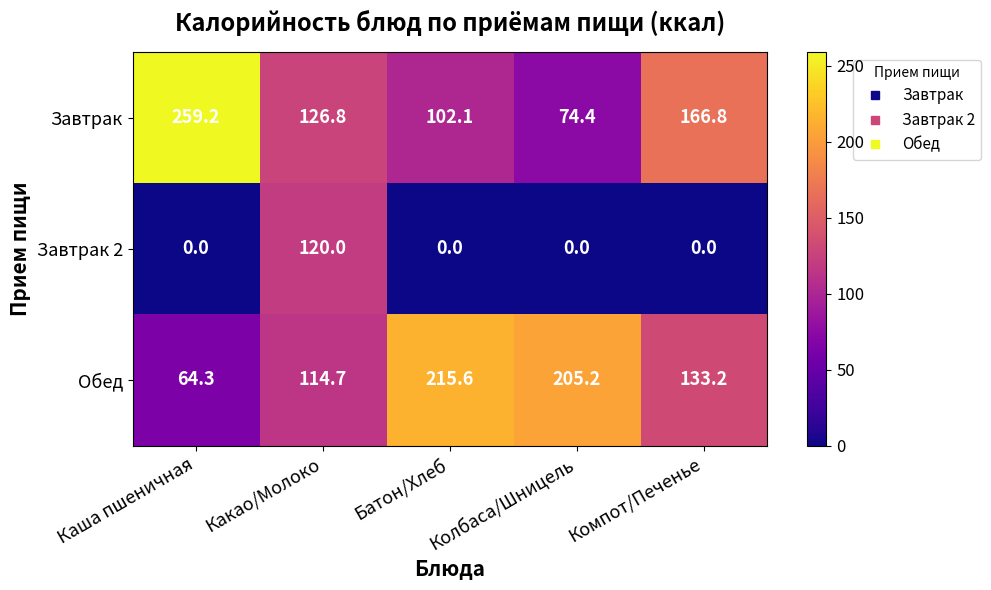

The Завтрак series shows 196.3 at Какао/Молоко. True or false?

False